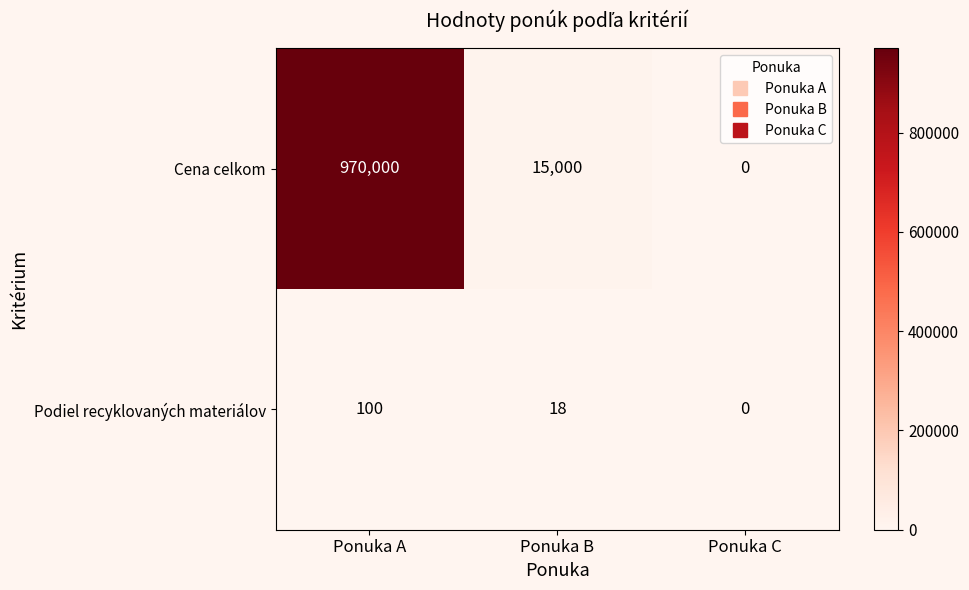

Rank the categories by Podiel recyklovaných materiálov value from lowest to highest.

Ponuka C, Ponuka B, Ponuka A